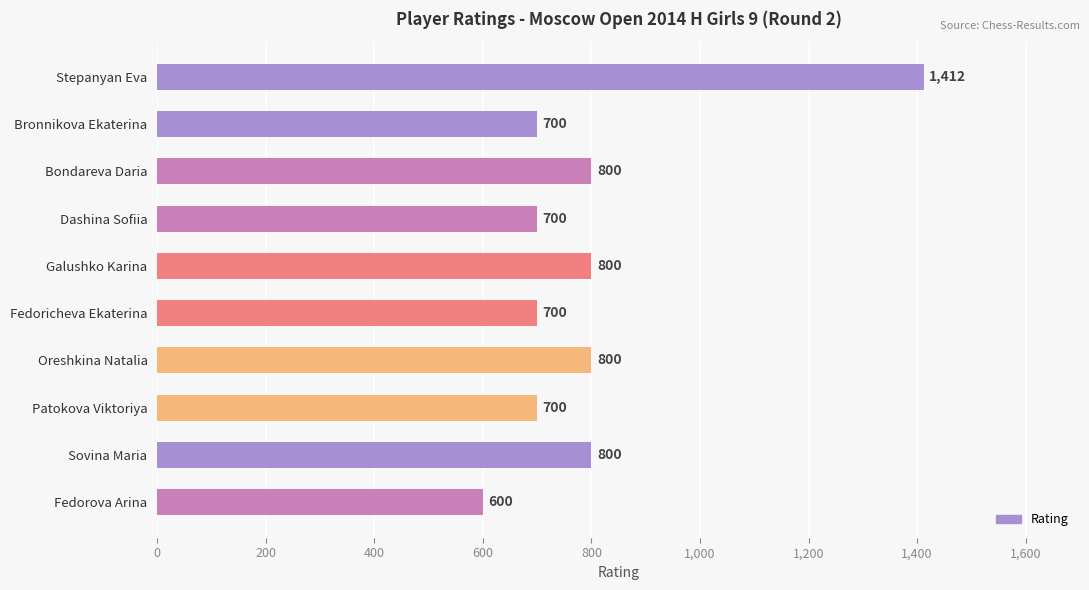

Reading bottom to top, extract all data points from this chart.

600	800	700	800	700	800	700	800	700	1412